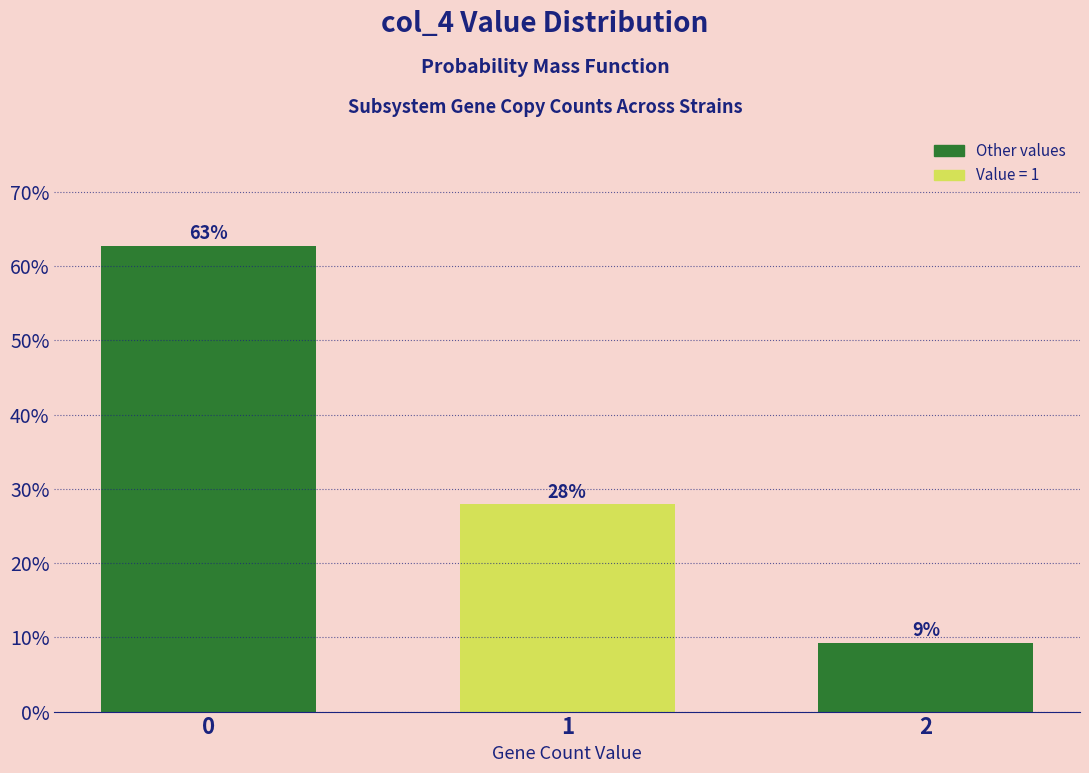

What value does the data have at 2?

9.3